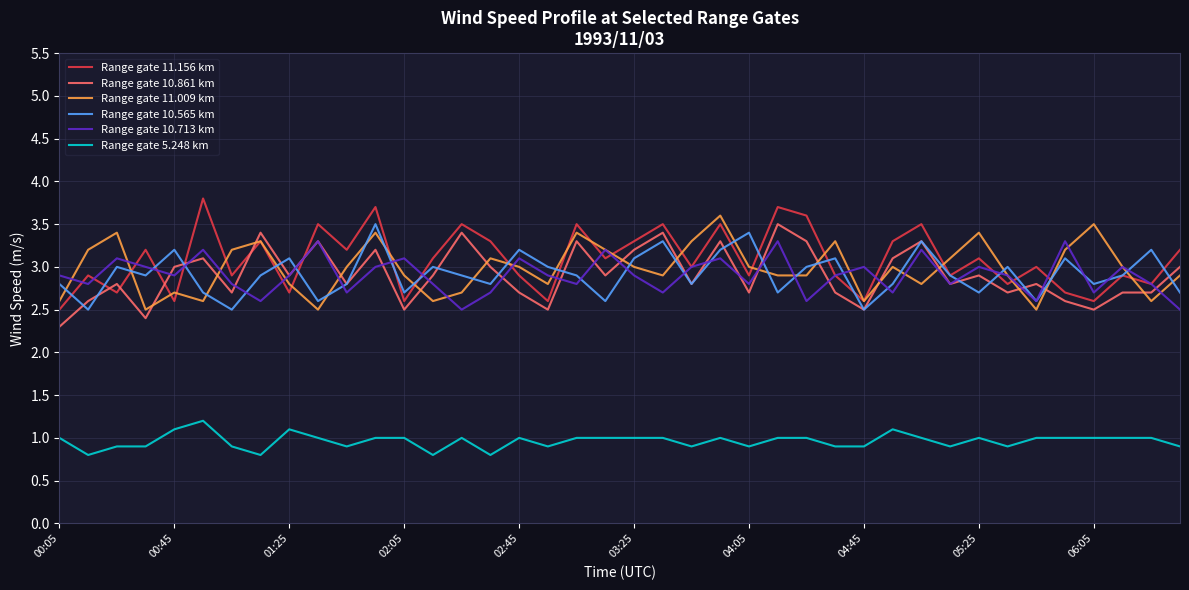

What is the maximum value for Range gate 11.156 km?

3.8